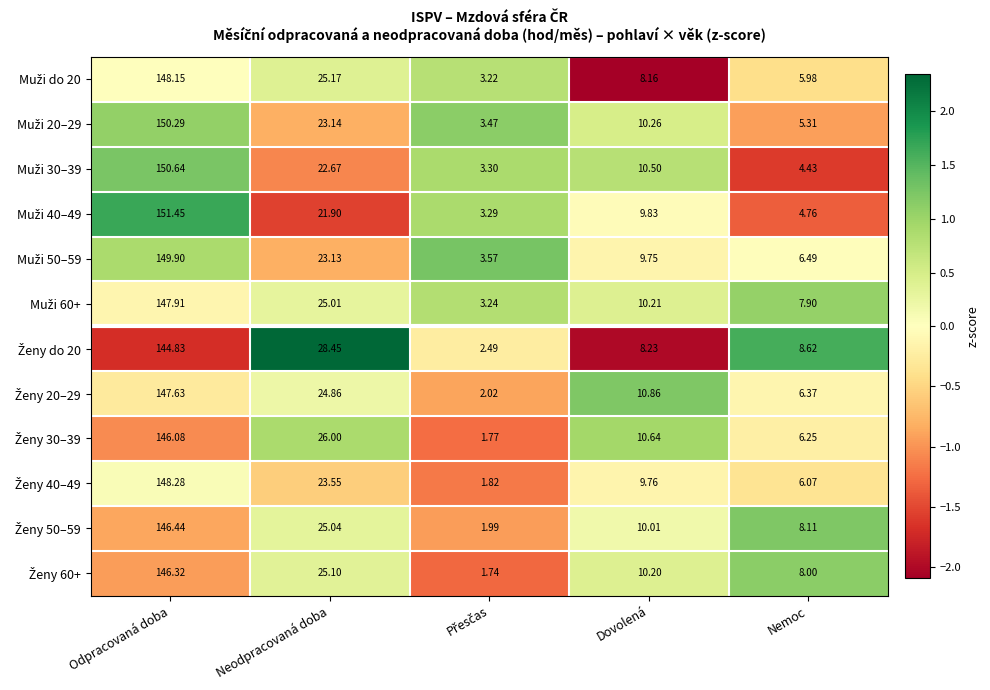

At which category is the sum across all series the highest?

Odpracovaná doba